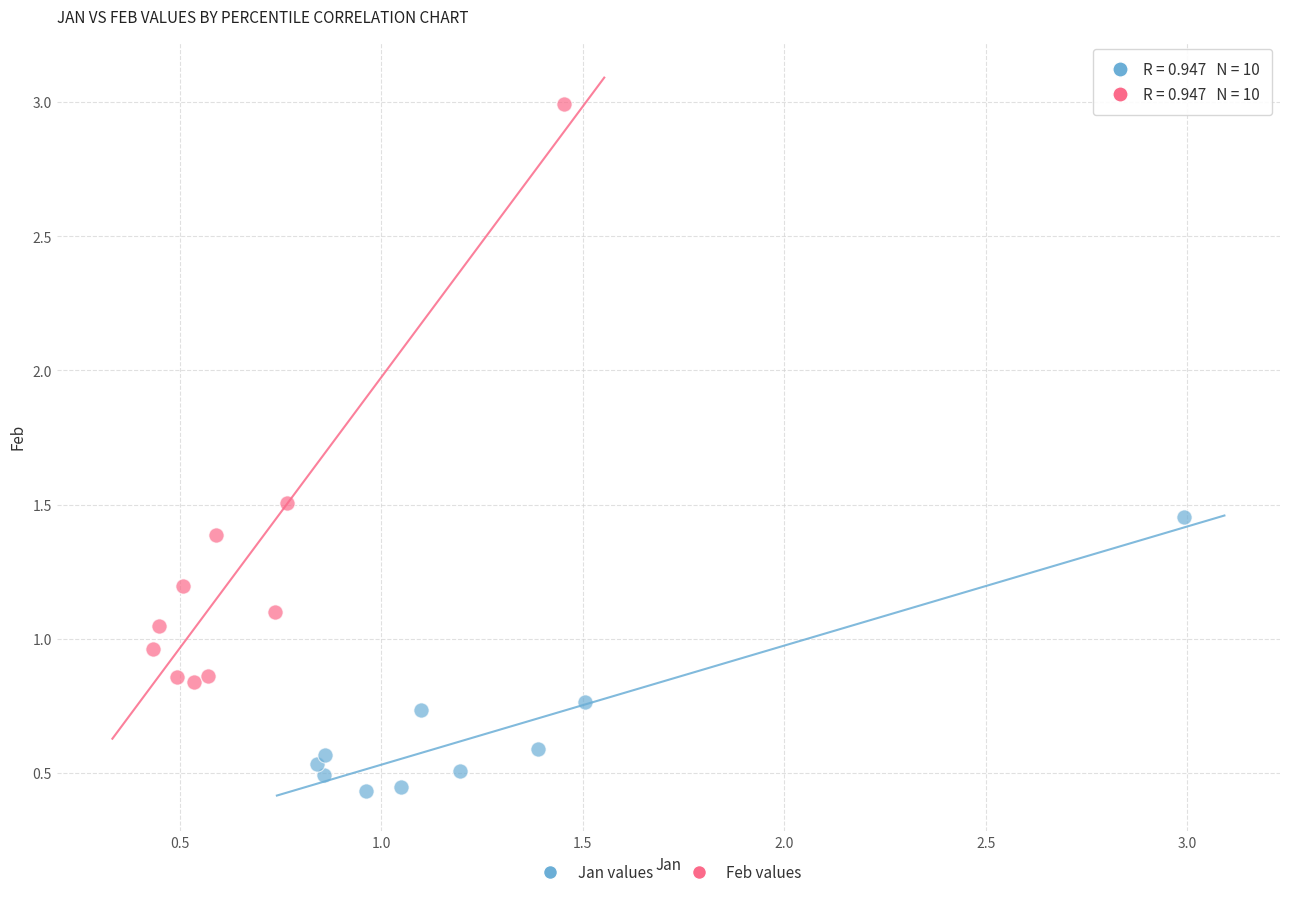

Which series contains the highest Y value?

Feb values